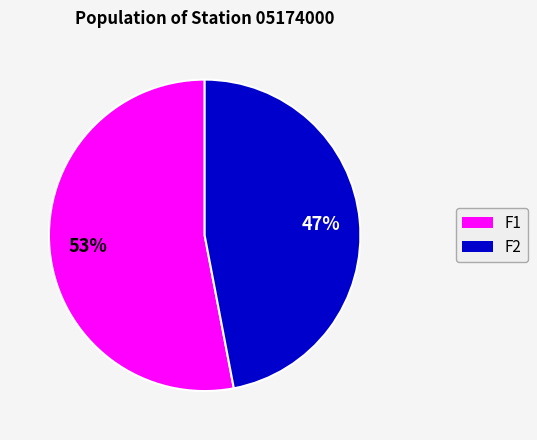

Is the sum of F2 and F1 greater than half?

Yes